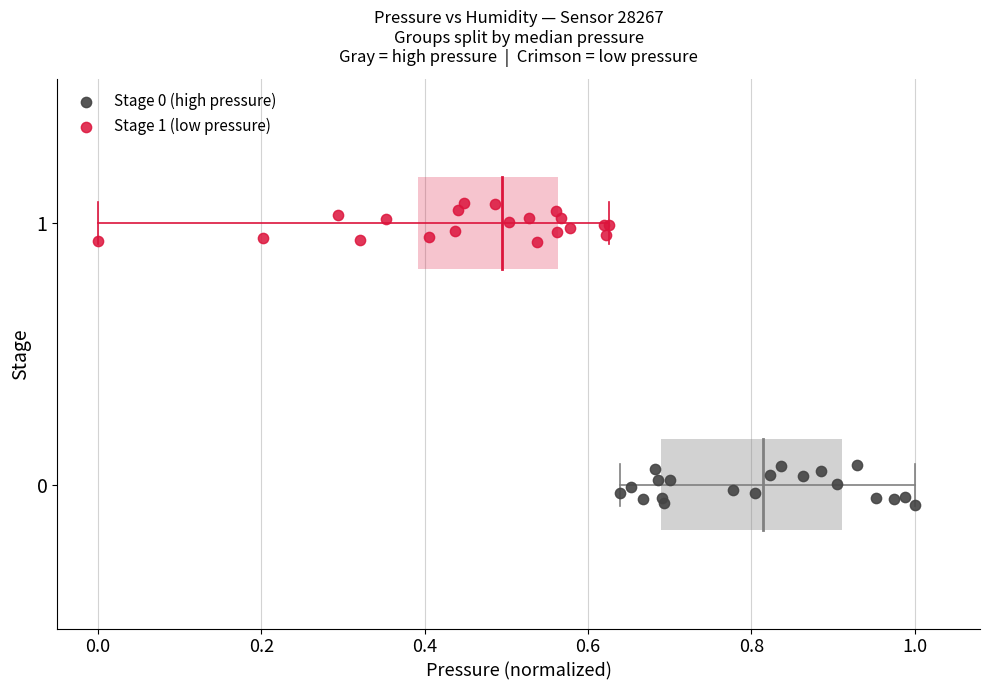

Which series contains the highest Y value?

Stage 1 (low pressure)